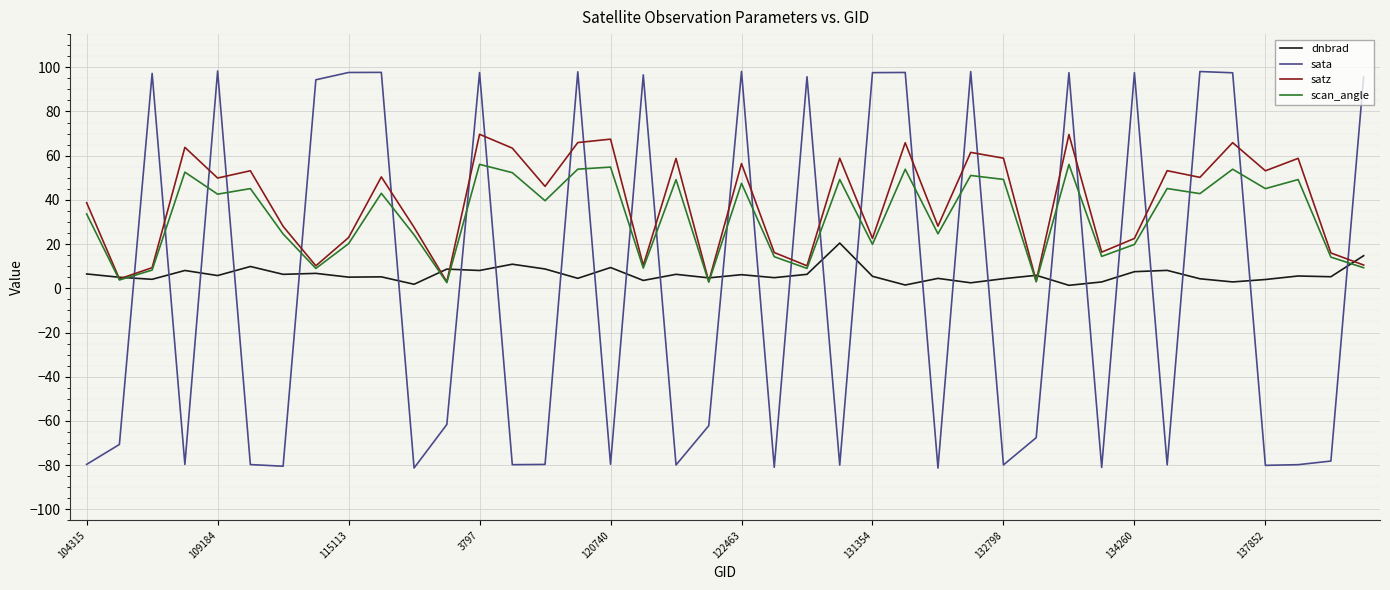

How many intersections are there between scan_angle and sata?

27